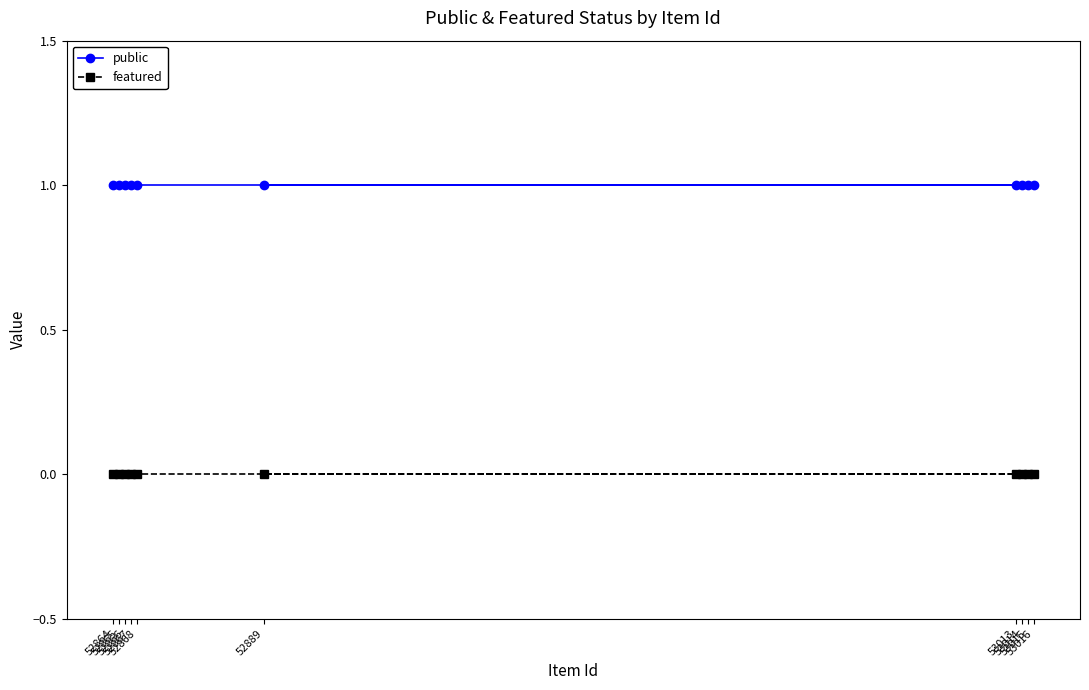

At which category is the sum across all series the highest?

52868